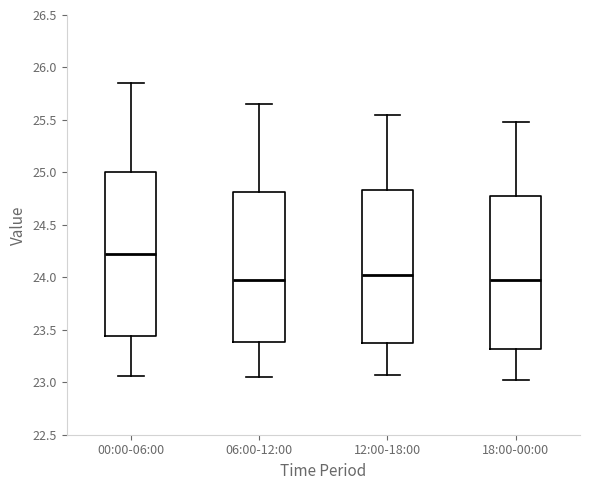

Reading left to right, transcribe this box plot: for each box, give where its median line is, the range the box spans, and where its two whiskers end, as read against the y-axis. The values are not printed on the chart, so give them approximately, as read against the axis.

00:00-06:00: median 24.25, box 23.45 to 25.00, whiskers 23.05 to 25.85
06:00-12:00: median 24.00, box 23.40 to 24.80, whiskers 23.05 to 25.65
12:00-18:00: median 24.00, box 23.40 to 24.85, whiskers 23.05 to 25.55
18:00-00:00: median 24.00, box 23.30 to 24.75, whiskers 23.00 to 25.50